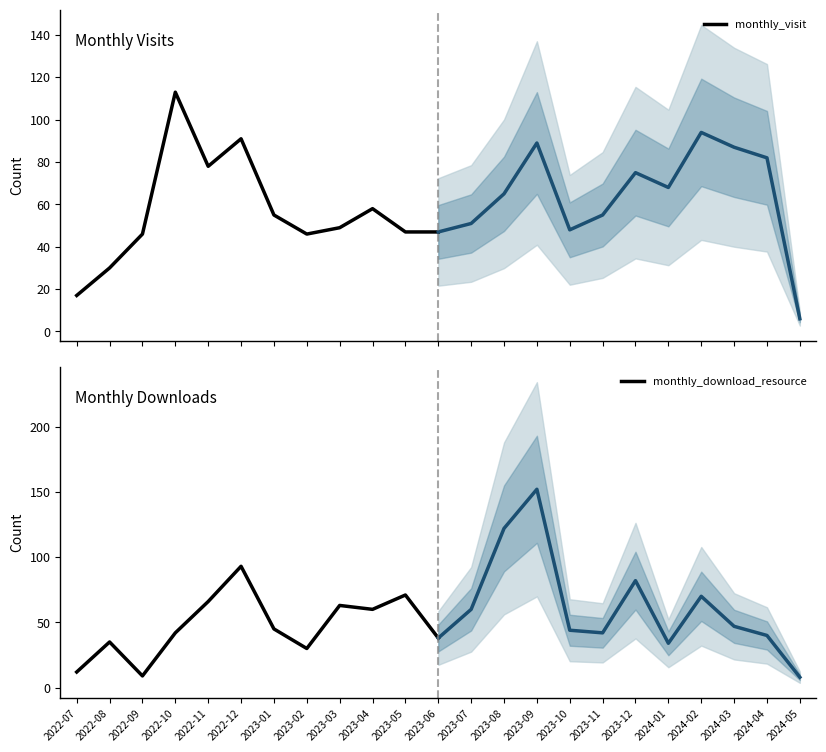

What position from the right is 2023-06?

1